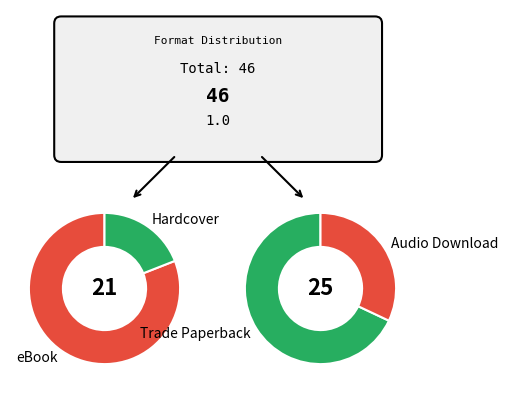

Combined, do Audio Download and Trade Paperback account for over 50%?

Yes